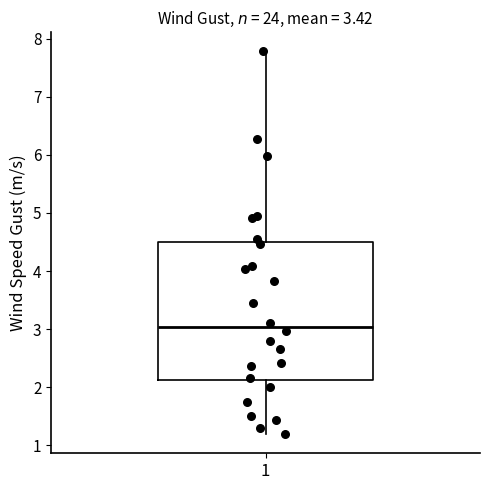

Transcribe this box plot: give where the median line is, the range the box spans, and where the two whiskers end, as read against the y-axis. The values are not printed on the chart, so give them approximately, as read against the axis.

median 3.0, box 2.1 to 4.5, whiskers 1.2 to 7.8